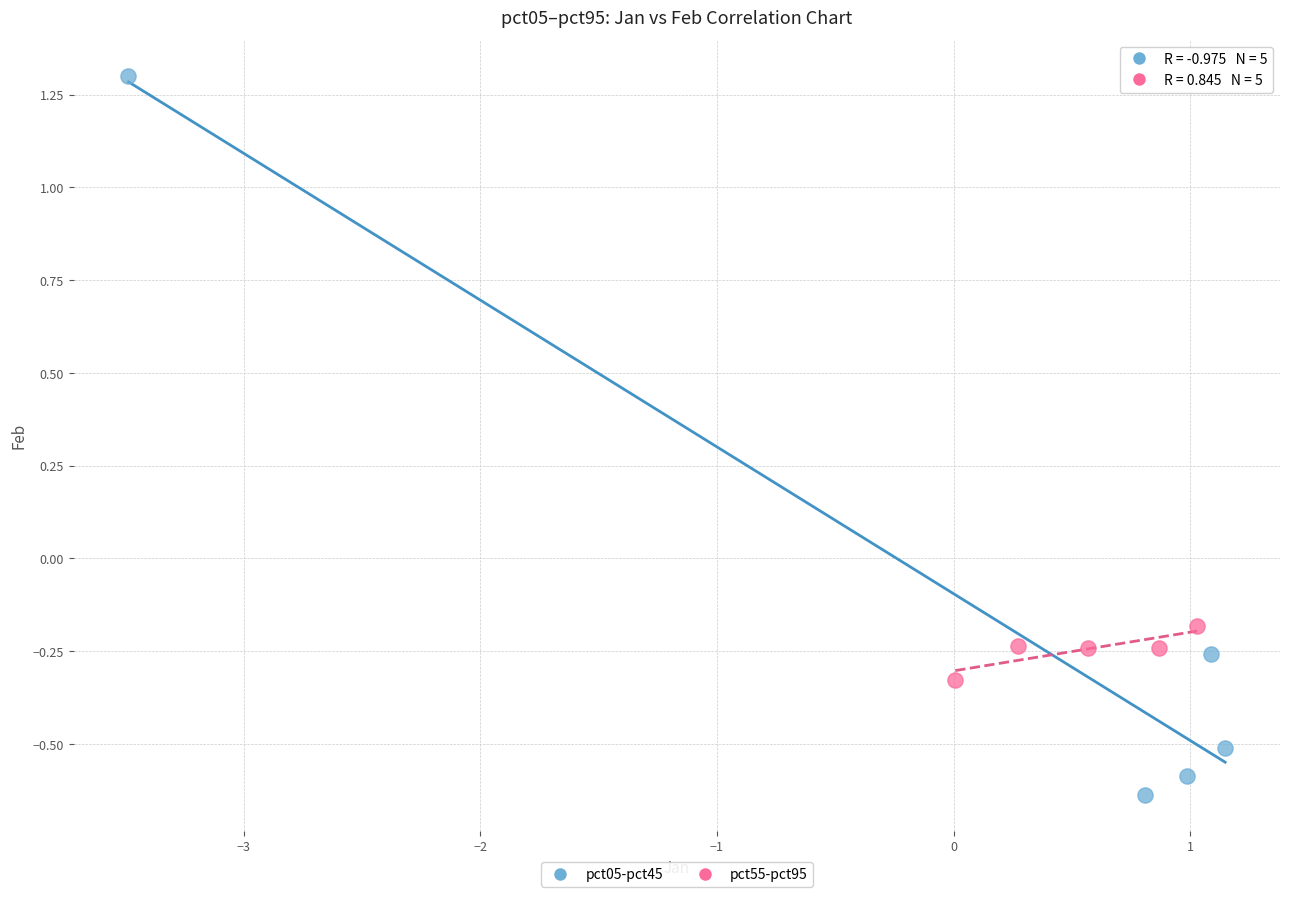

Which series reaches the maximum Y coordinate?

pct05-pct45